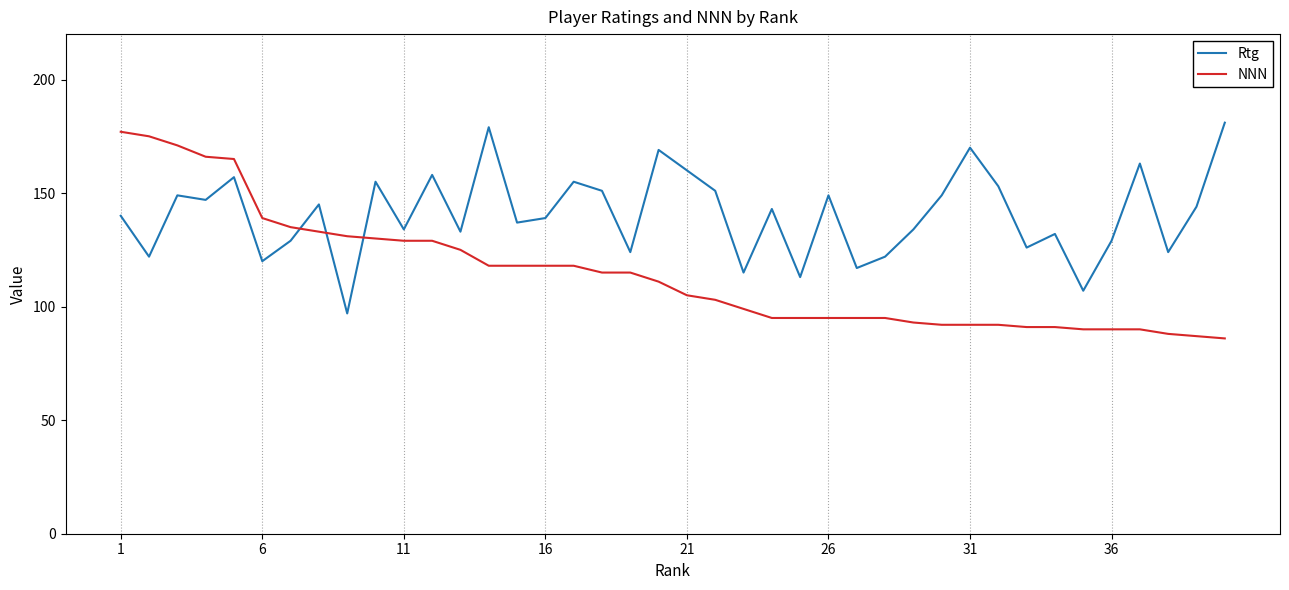

What is the maximum value for Rtg?

181